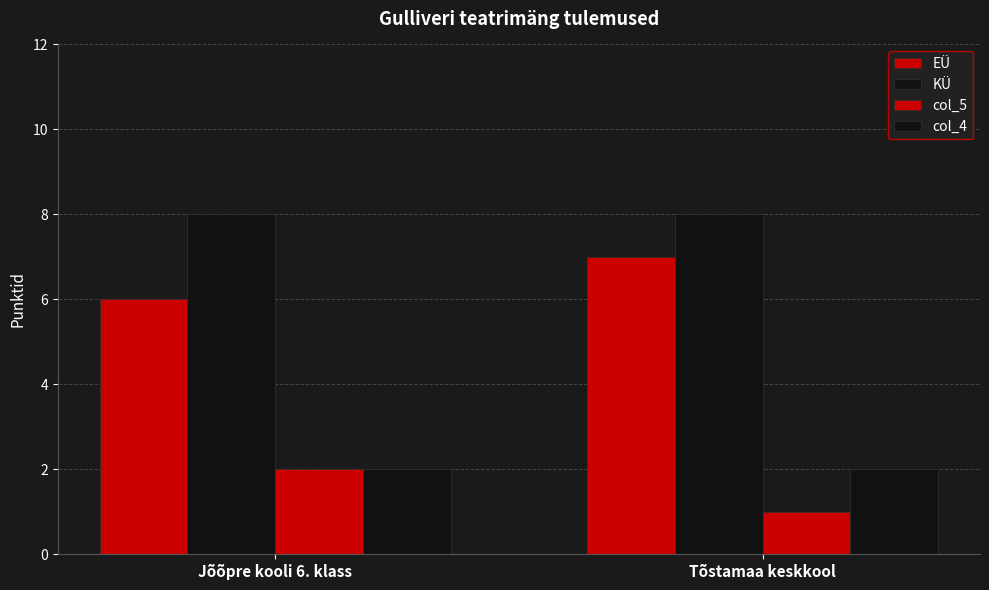

What is the difference between the maximum and minimum values in the EÜ series?

1